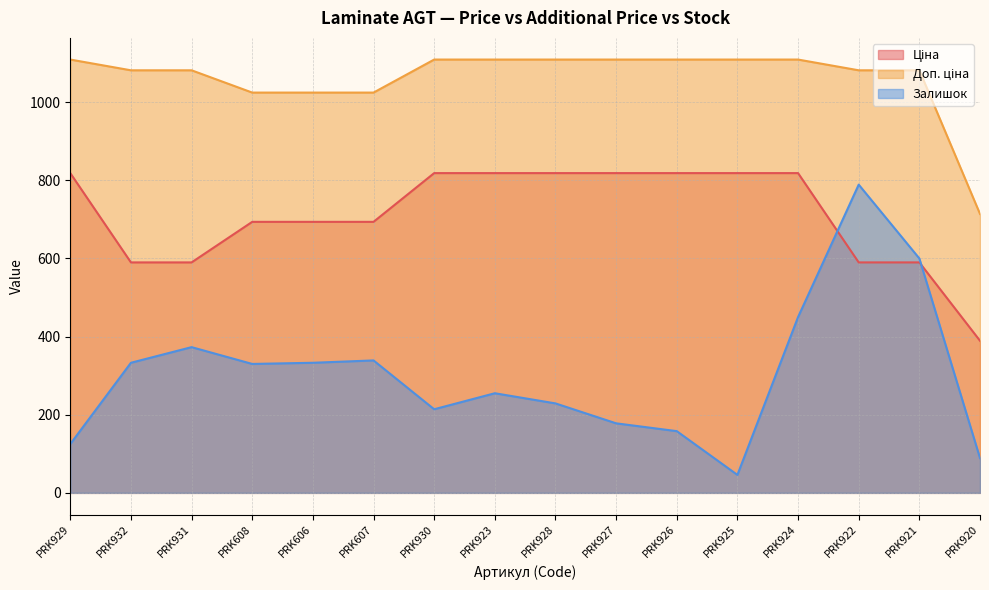

Is the value of Доп. ціна at PRK927 greater than the value of Ціна at PRK608?

Yes